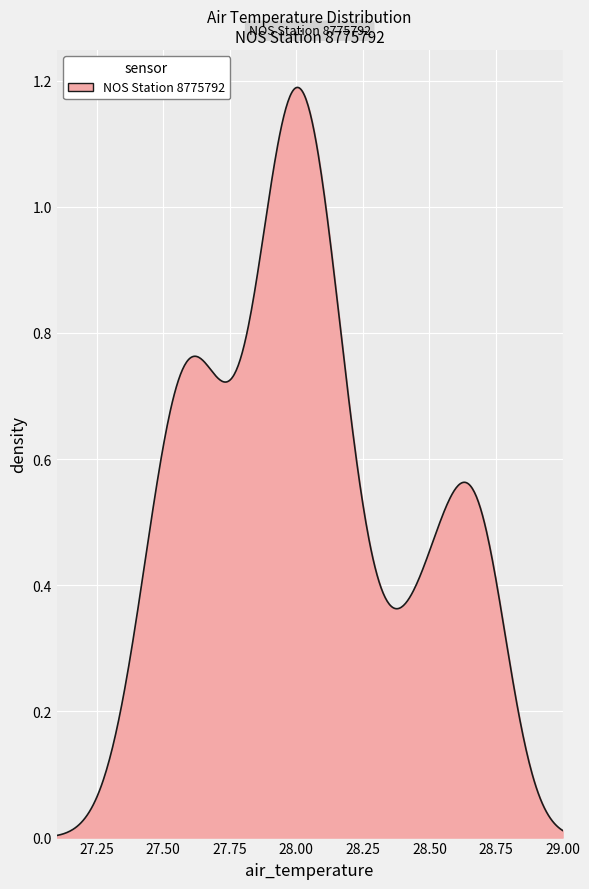

How many lines are shown in the chart?

1